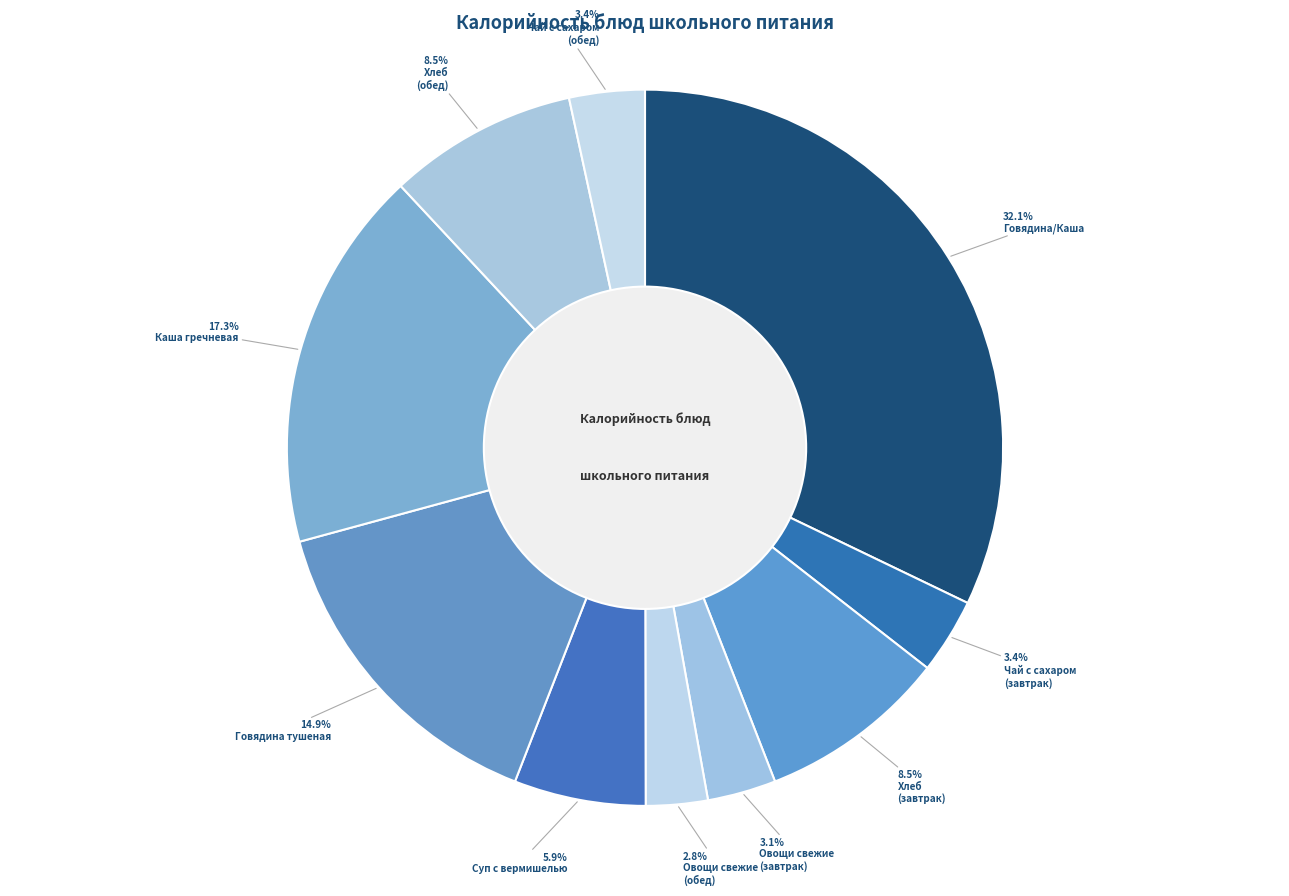

Count the number of slices in the pie.

10